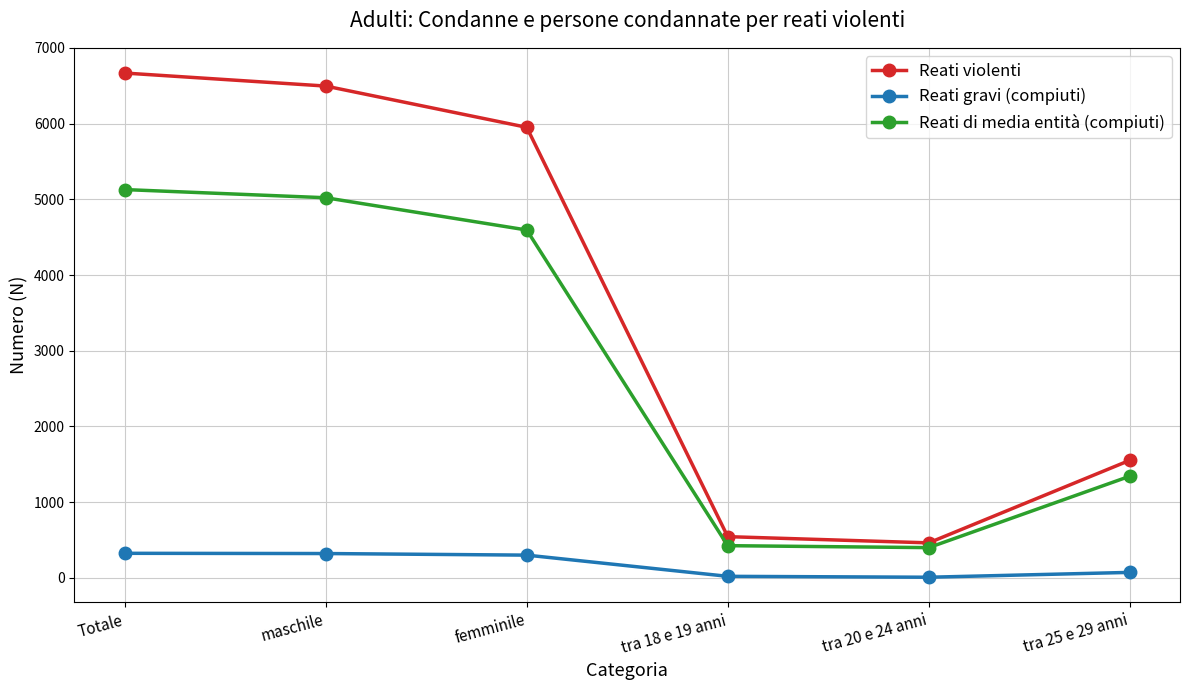

What is the maximum value shown in the chart?

6668